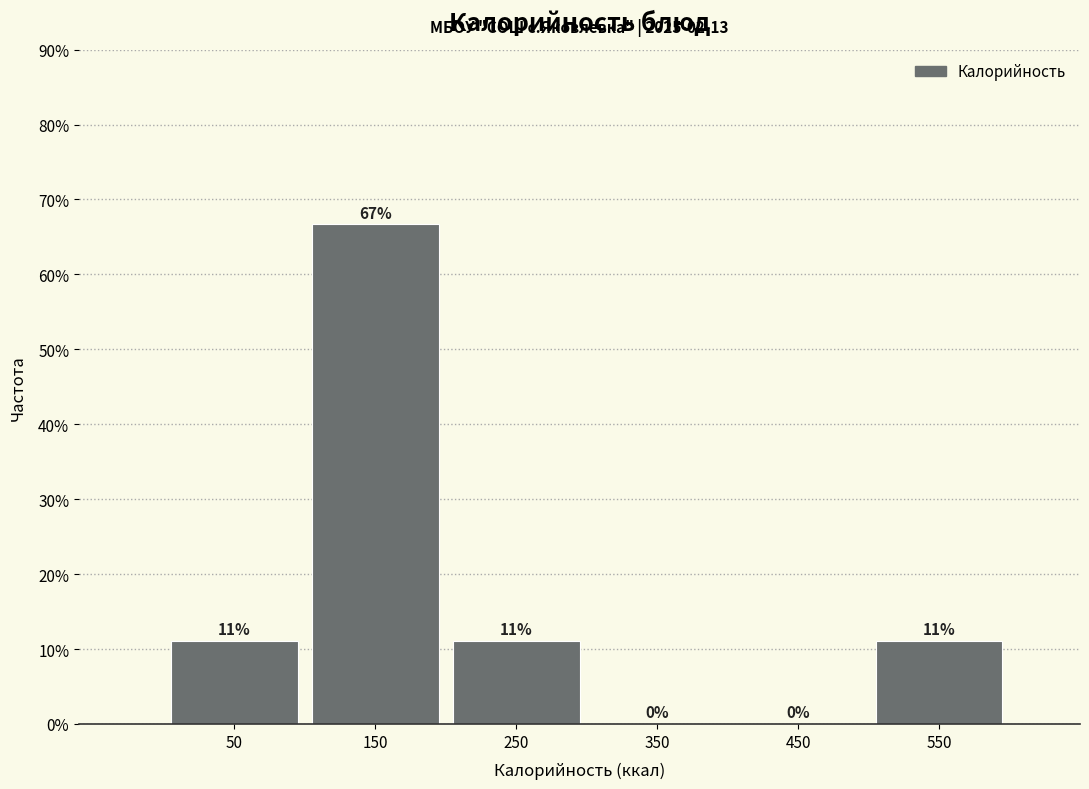

Over which range of the x-axis is the bar tallest?

100 to 200